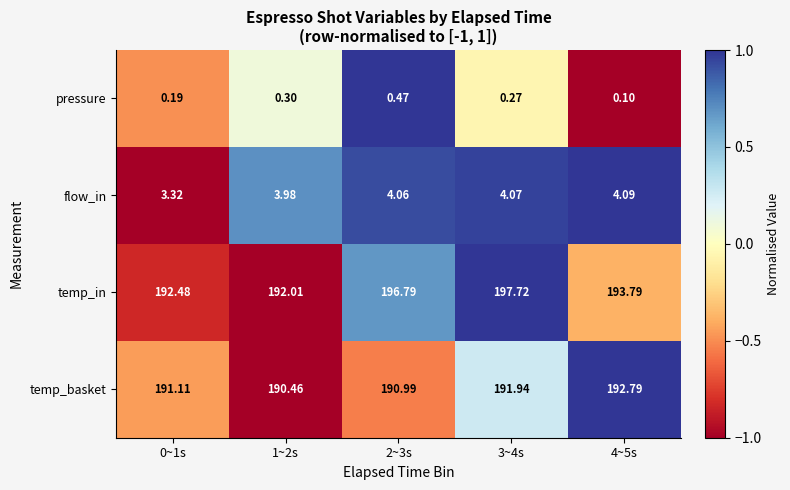

Rank the series at 3~4s from highest to lowest value.

temp_in, temp_basket, flow_in, pressure